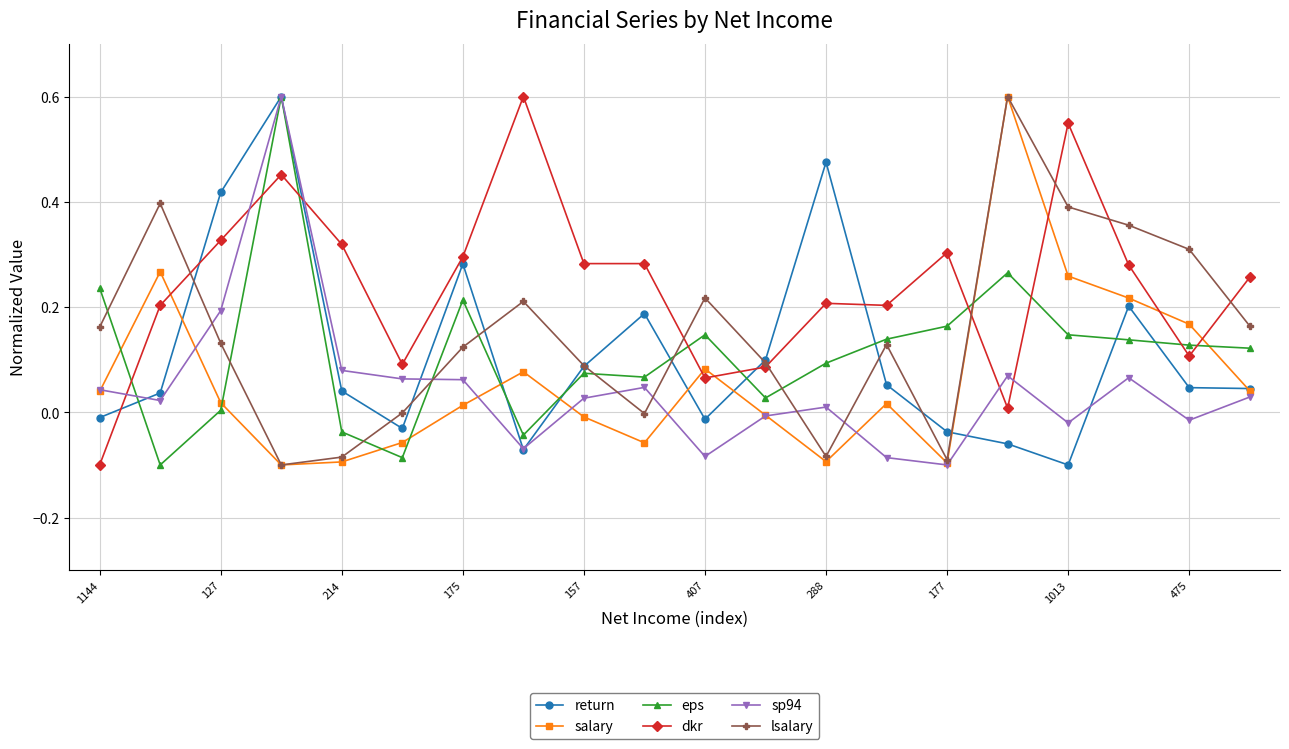

How many values in the sp94 series exceed 0?

13